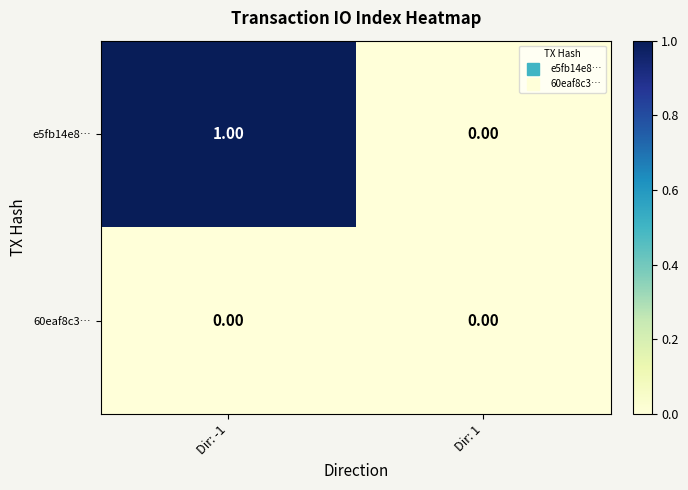

Is the value of e5fb14e8… at Dir: -1 greater than the value of 60eaf8c3… at Dir: 1?

Yes